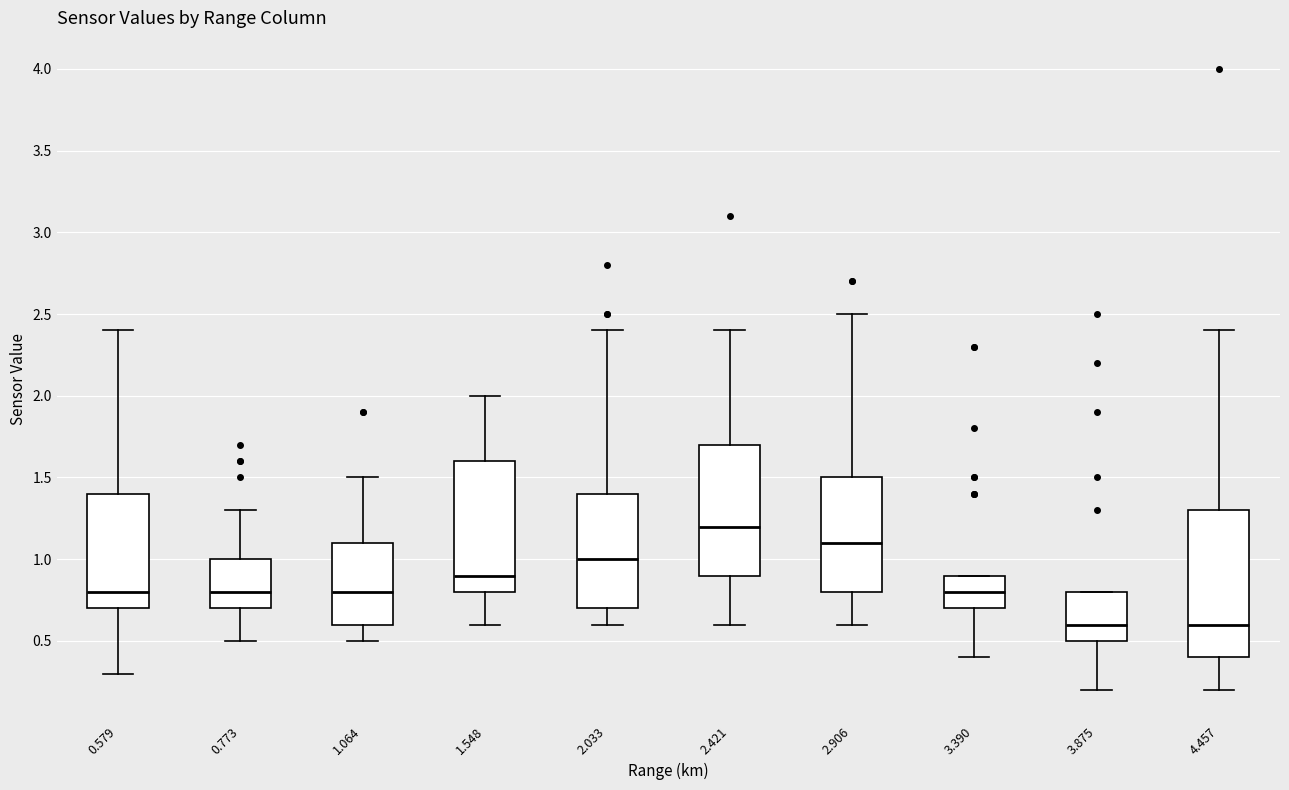

Which box's median line is the highest?

2.421